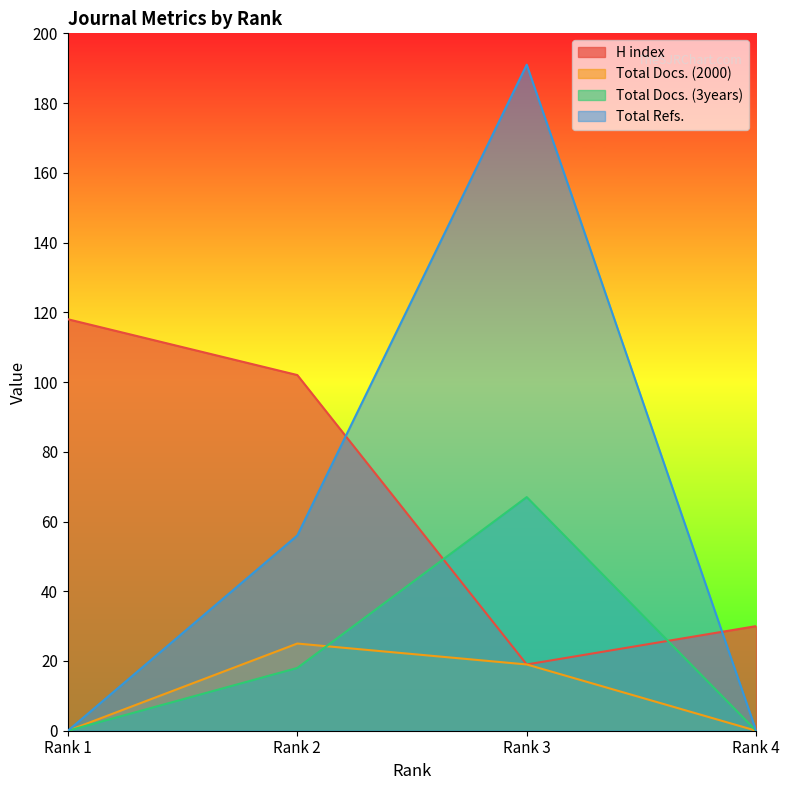

Which label corresponds to the largest value in the chart?

Rank 3